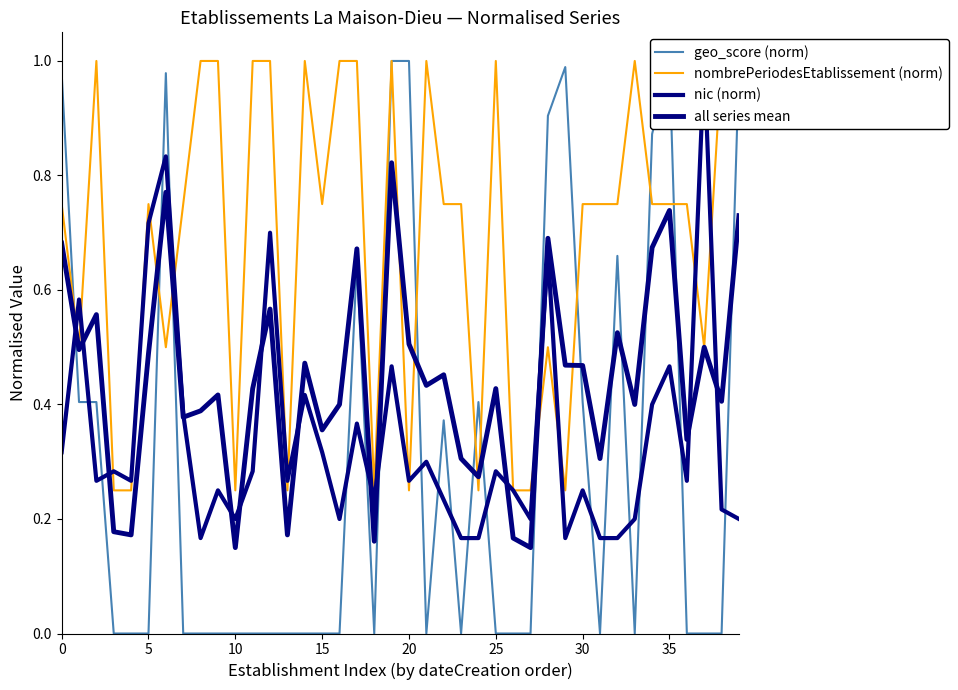

Count the nombrePeriodesEtablissement (norm) values in the range 0 to 1.

40